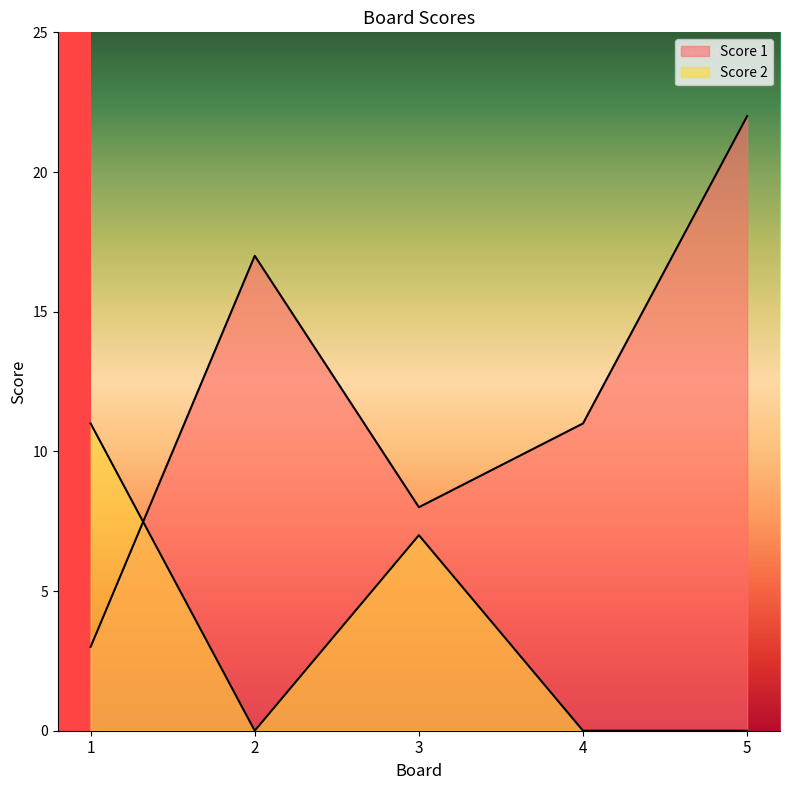

Where does the Score 1 series first go above 11?

2